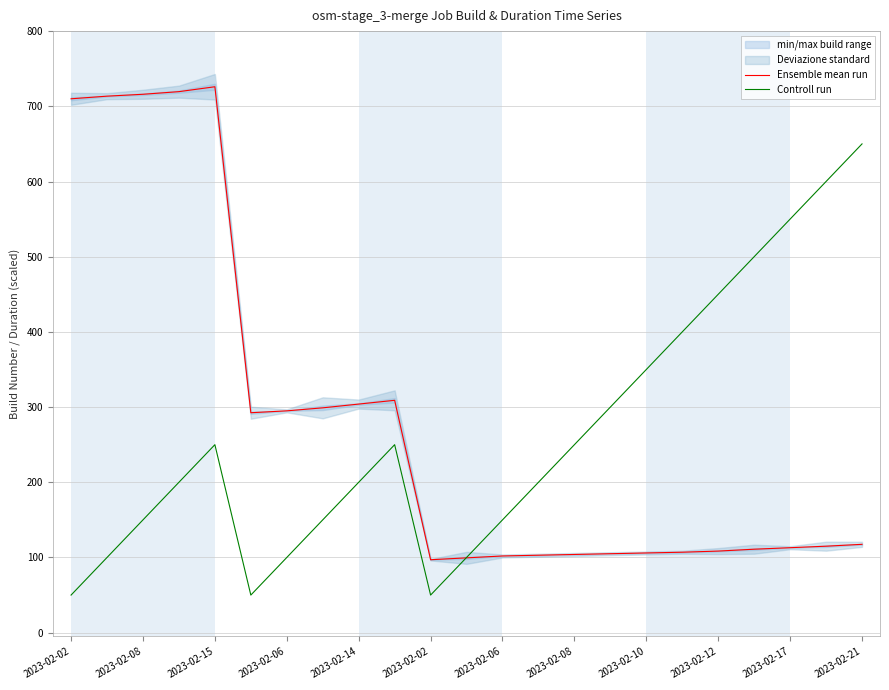

What is the sum of all Controll run values?

6050.0